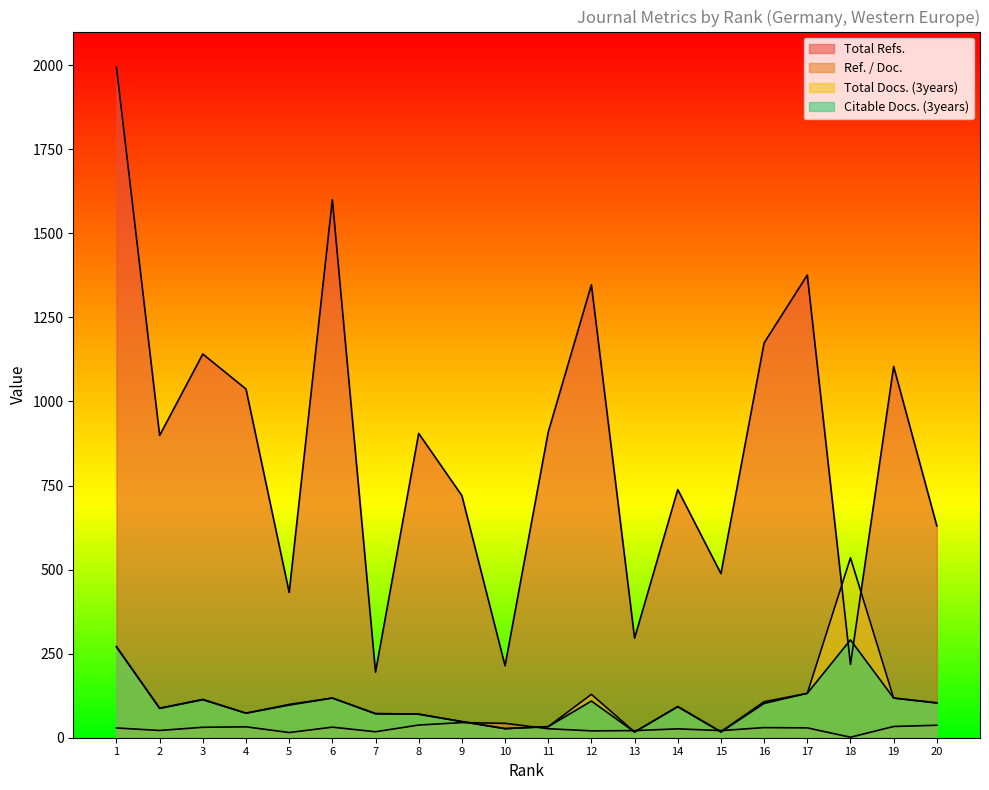

What is the sum of all Ref. / Doc. values?

551.3